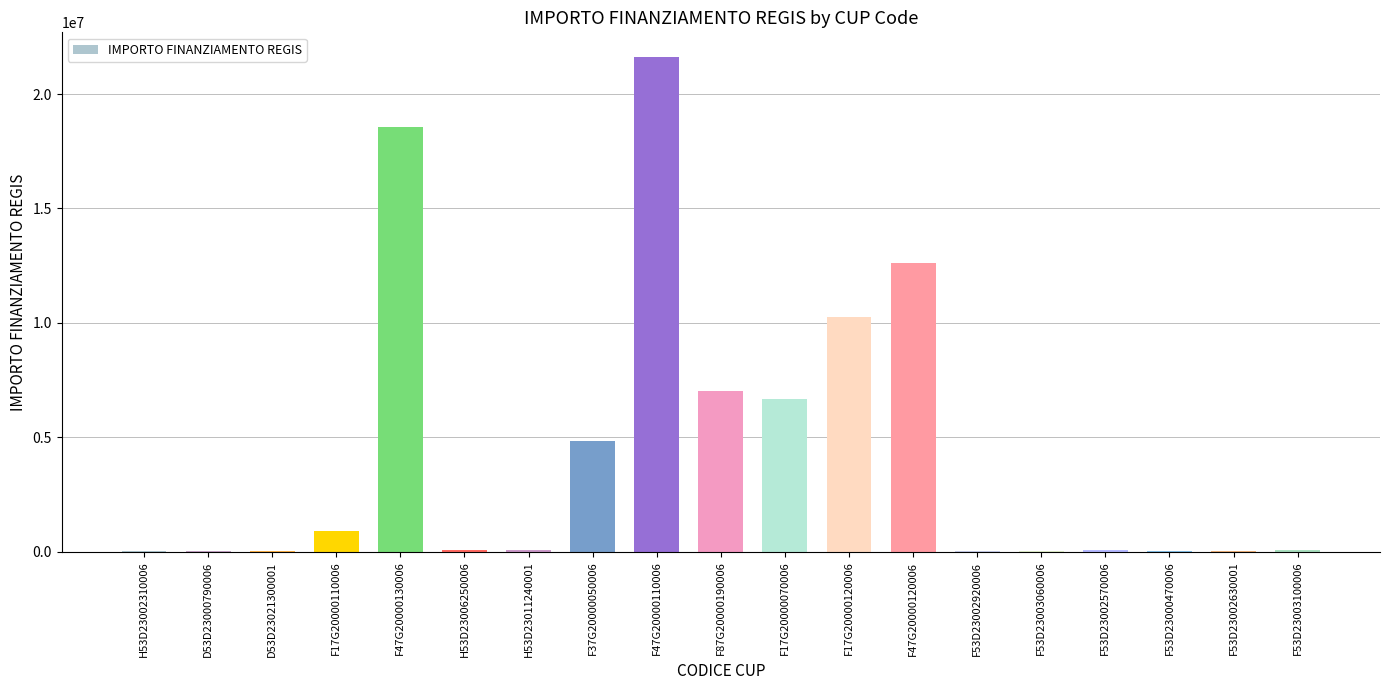

The chart shows a value of 12263524.2 at F87G20000190006. True or false?

False